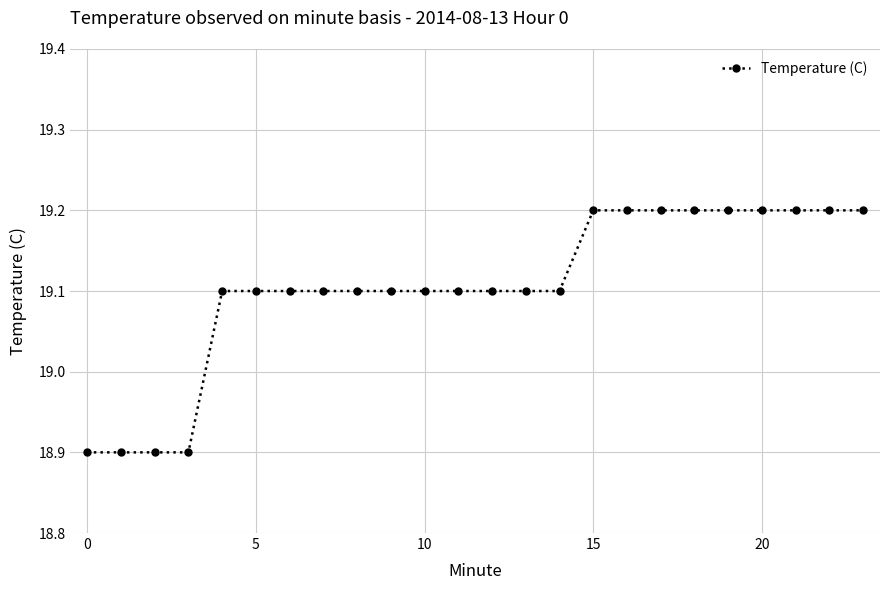

What is the minimum value shown in the chart?

18.9